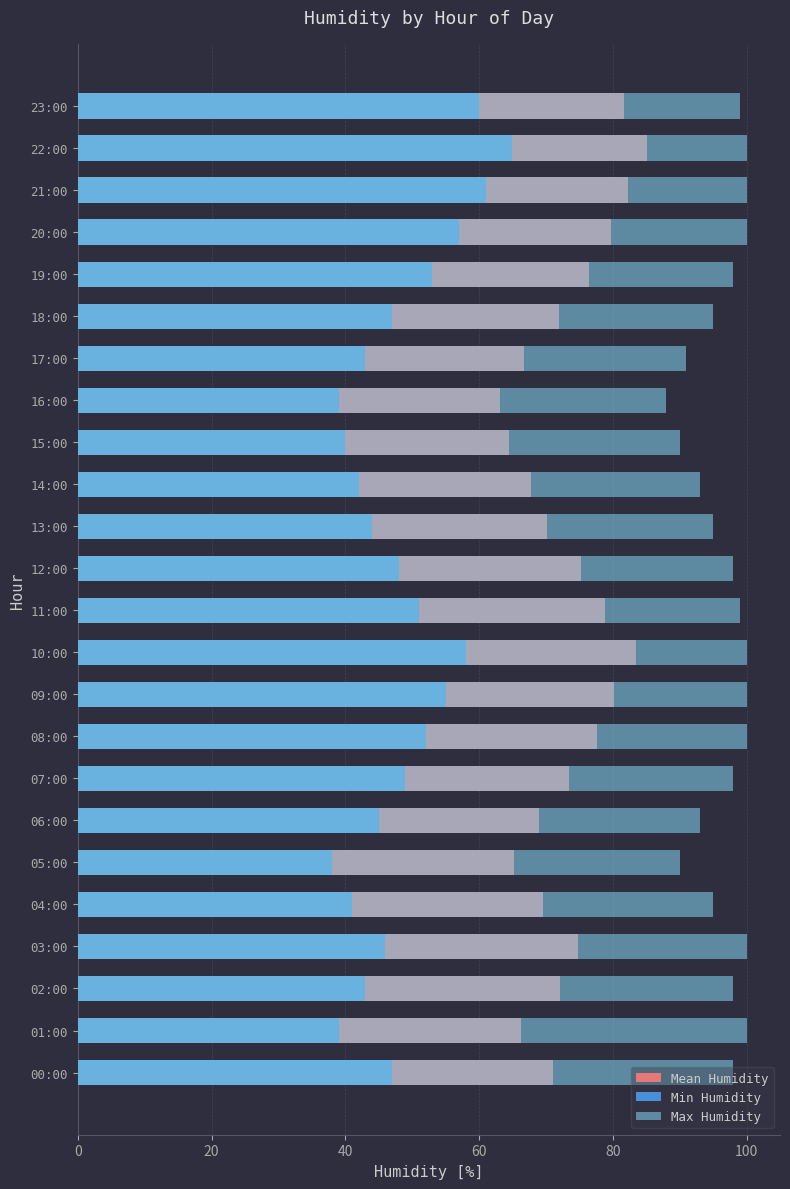

What is the label of the 10th bar from the right?

14:00